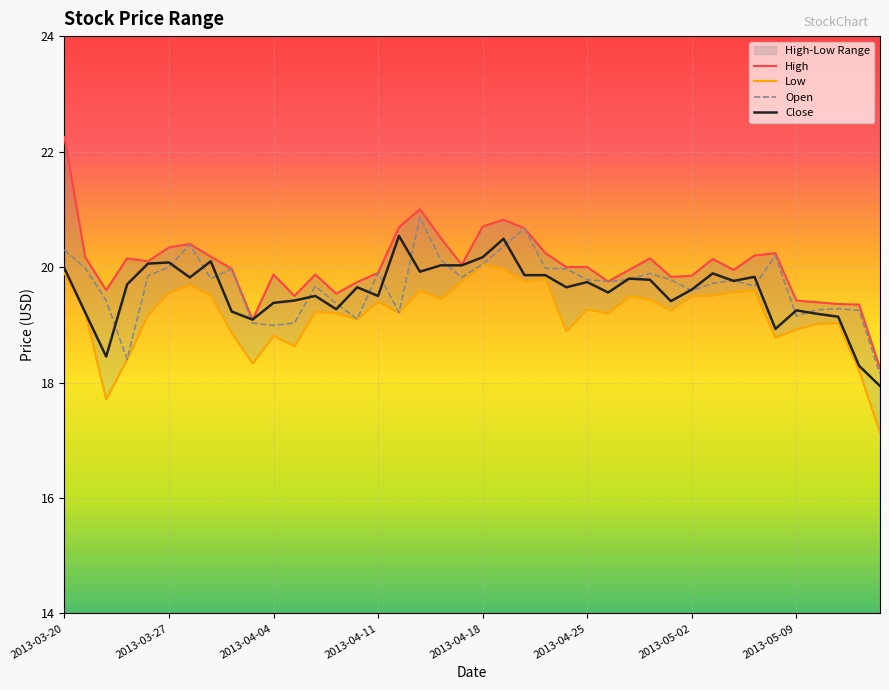

How many interior local valleys does the High series have?

9